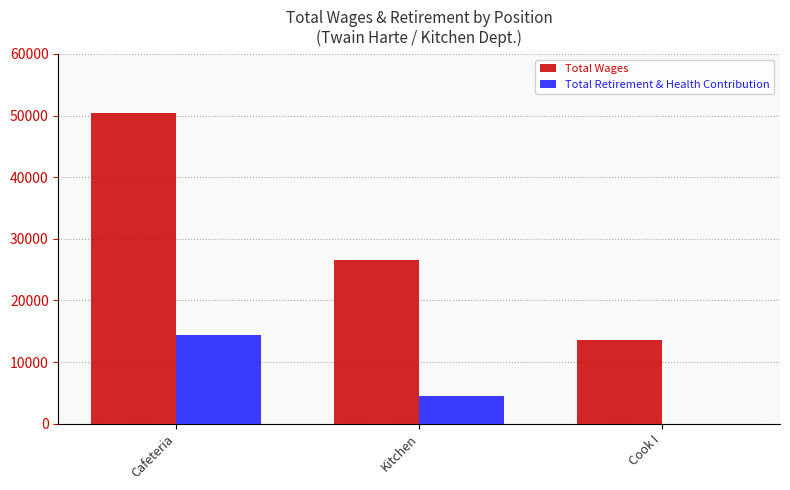

At which label does Total Retirement & Health Contribution reach its peak?

Cafeteria